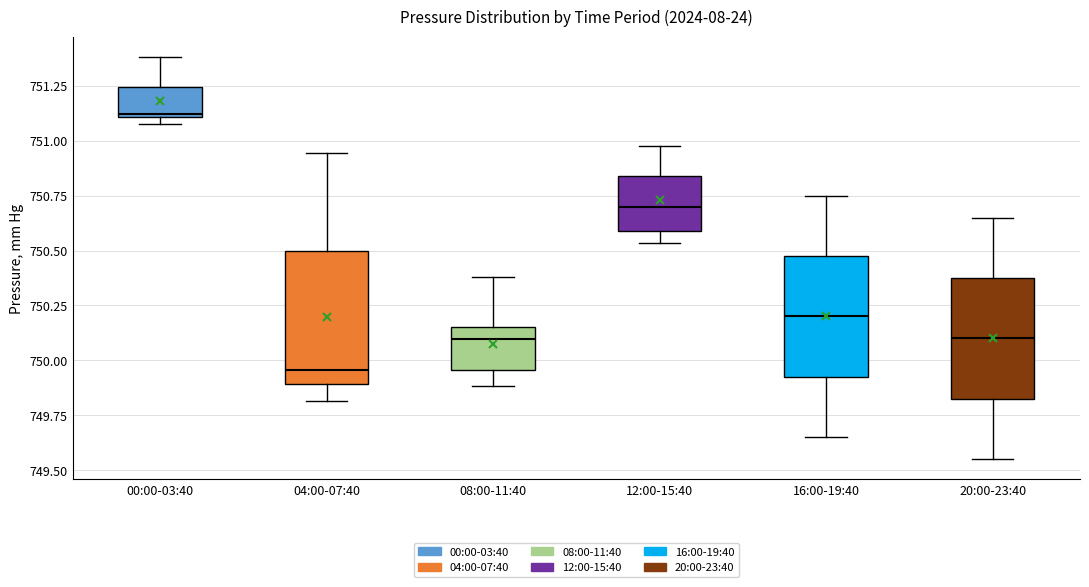

Comparing the boxes themselves (not the whiskers), which one is the tallest?

04:00-07:40